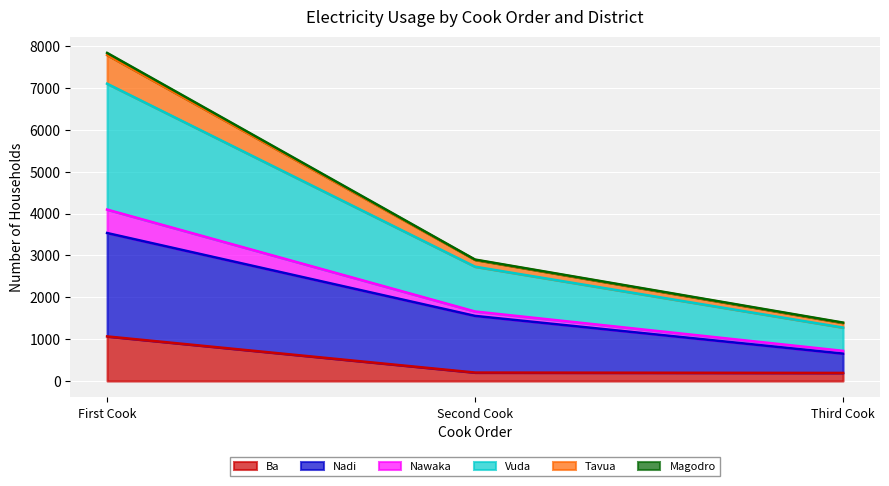

What is the lowest value of the Ba series?

193